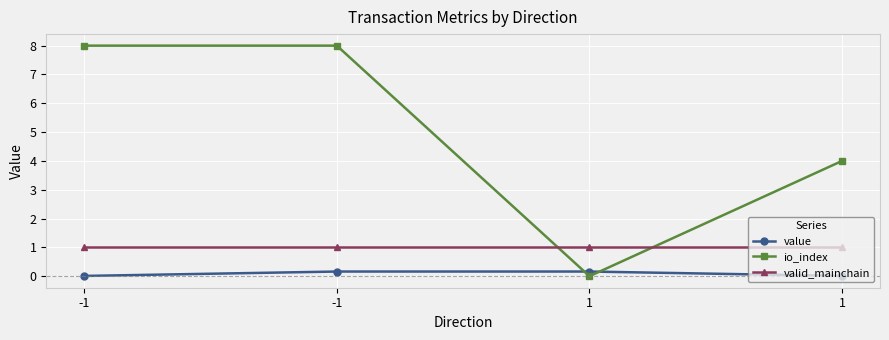

The value of io_index at 1 is 4.0. True or false?

True